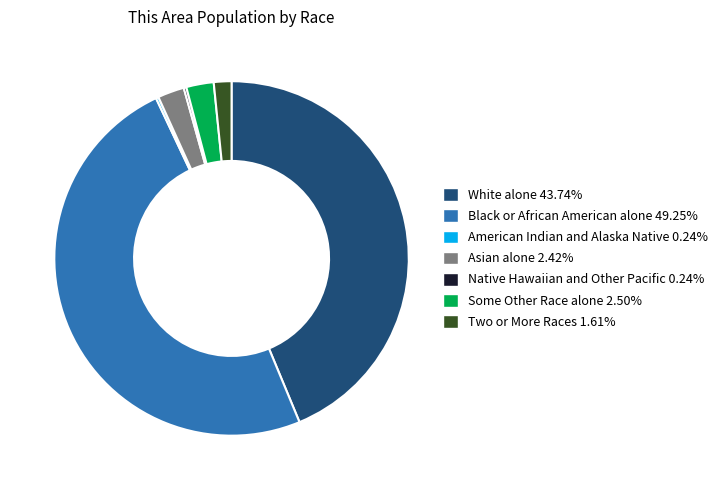

Does White alone 43.74% account for over 50% of the chart?

No